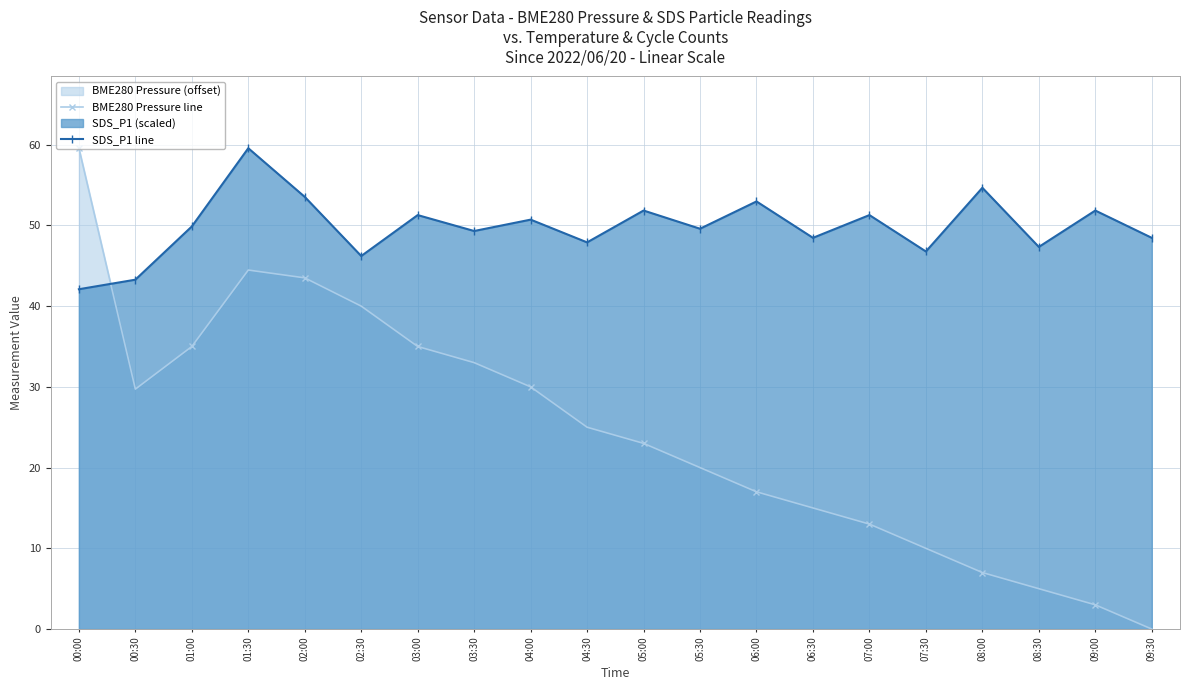

How many times do BME280 Pressure line and SDS_P1 line cross each other?

1